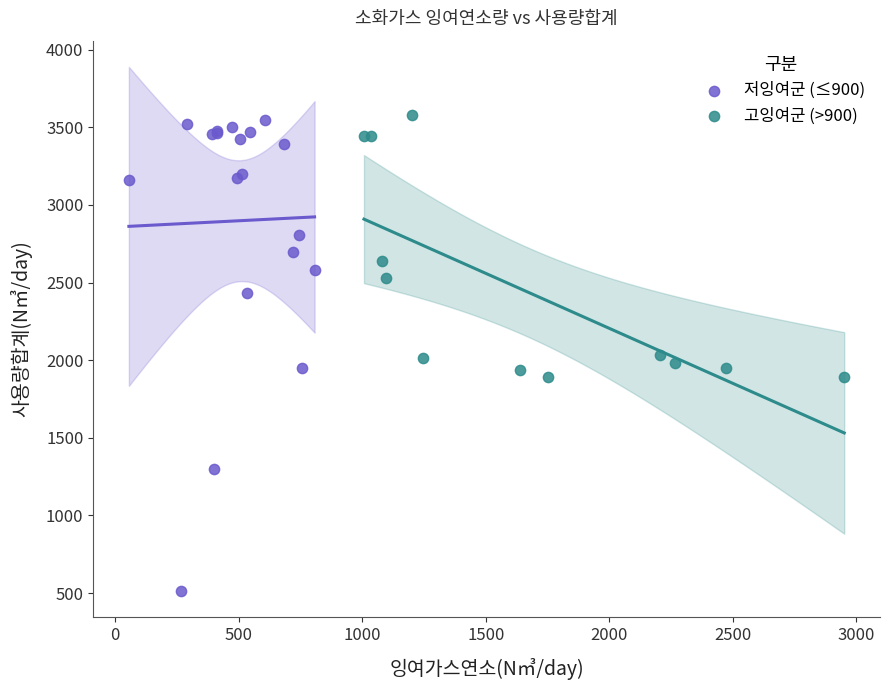

What are all the series names shown in the legend?

저잉여군 (≤900), 고잉여군 (>900)